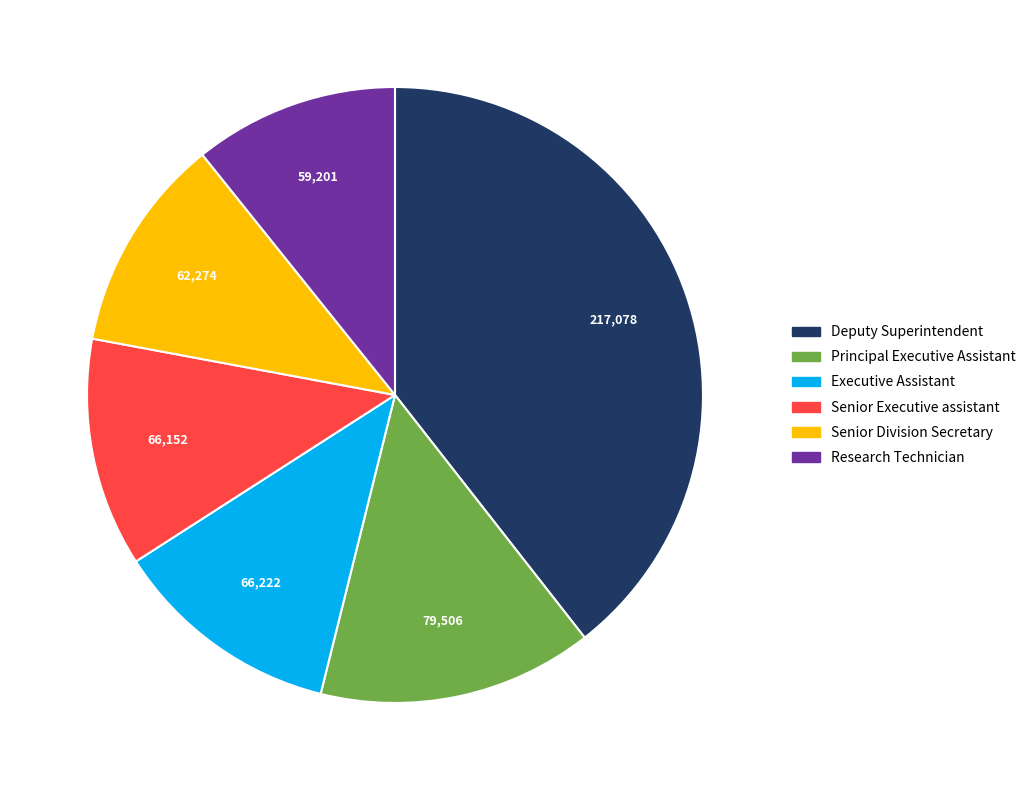

Count the number of slices in the pie.

6